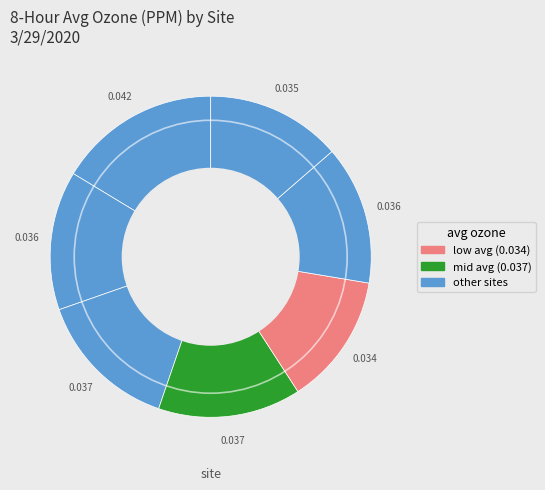

Count the number of slices in the pie.

7